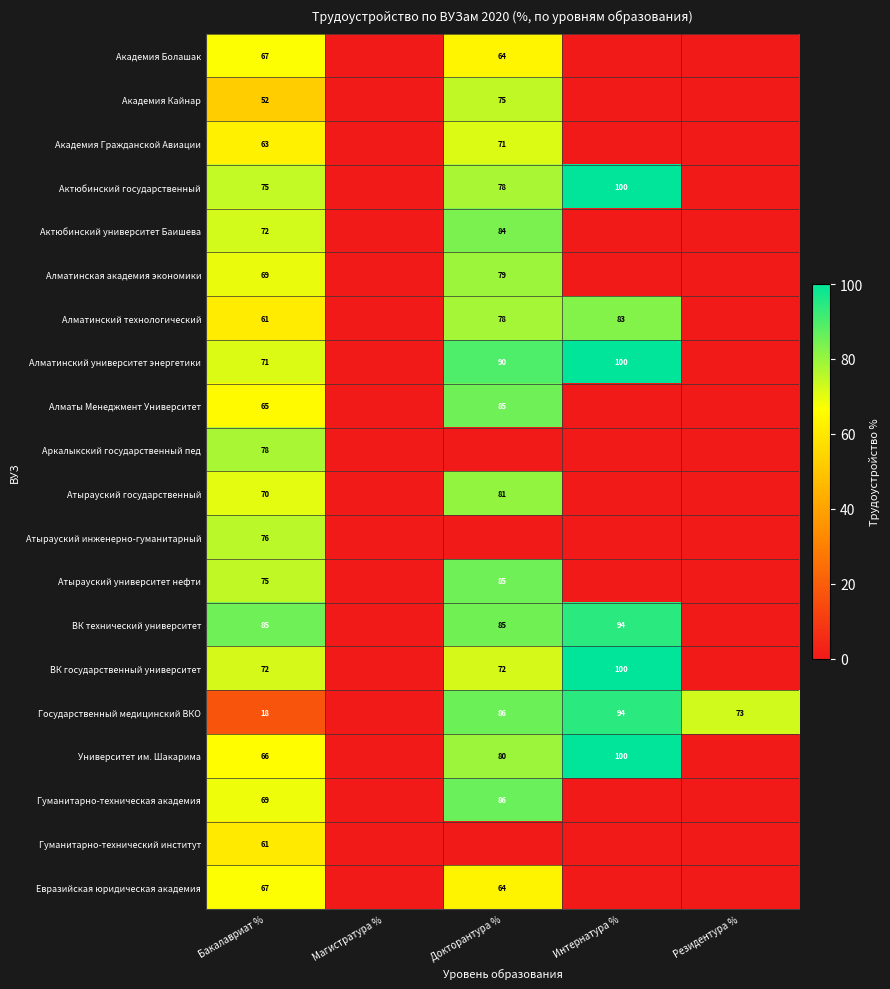

What is the difference between the highest and lowest values at Резидентура %?

72.9